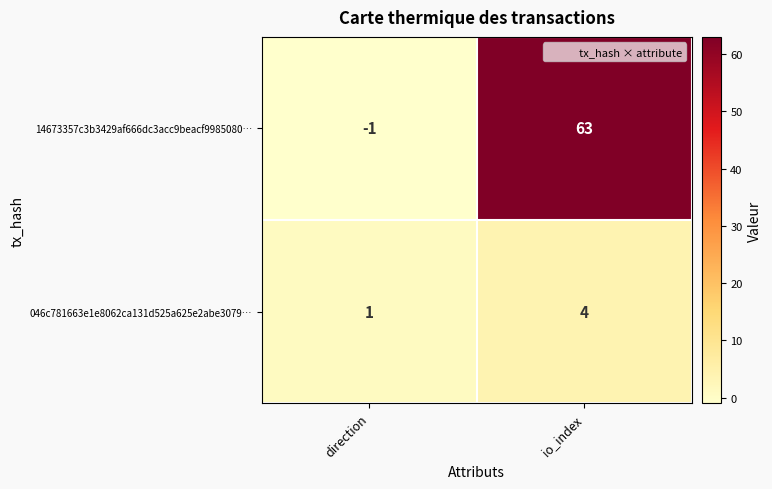

What is the average value of the 14673357c3b3429af666dc3acc9beacf9985080… series?

31